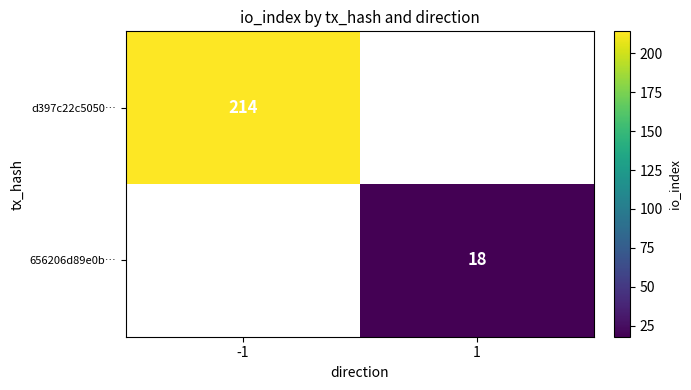

The 656206d89e0b… series shows 18 at 1. True or false?

True